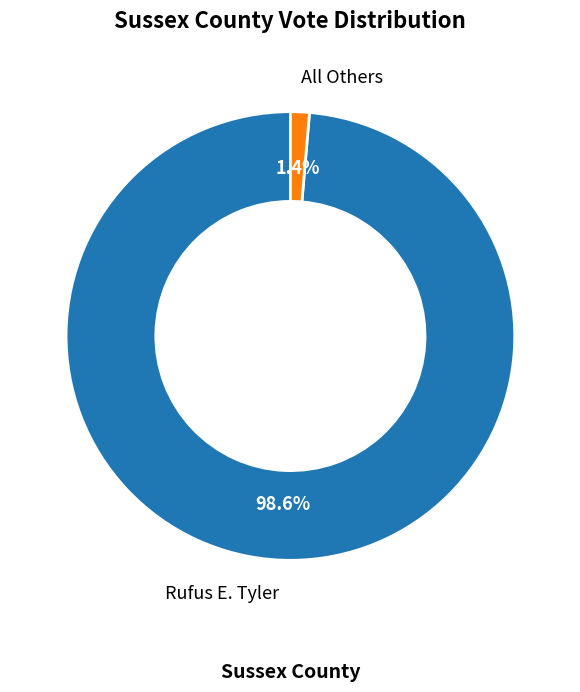

How many segments does this pie chart have?

2